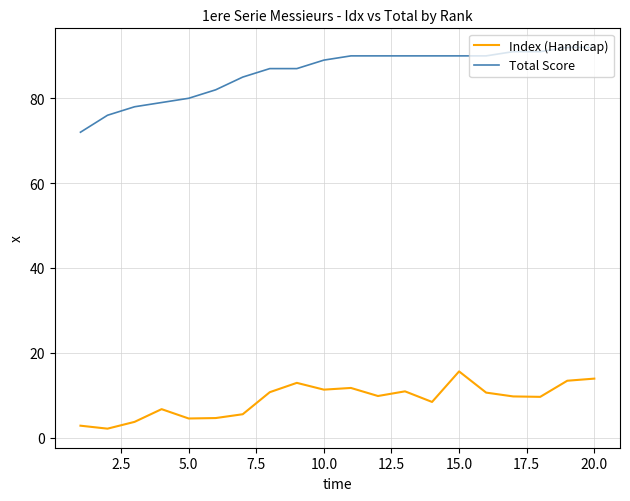

Which series has the largest total across all categories?

Total Score